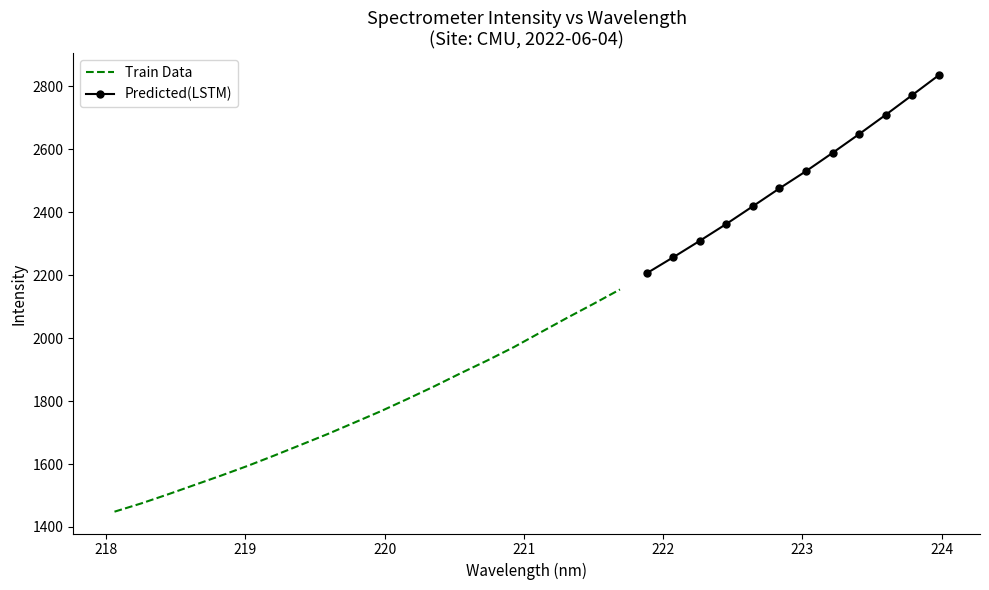

True or false: x has more than 2 interior local peaks.

False